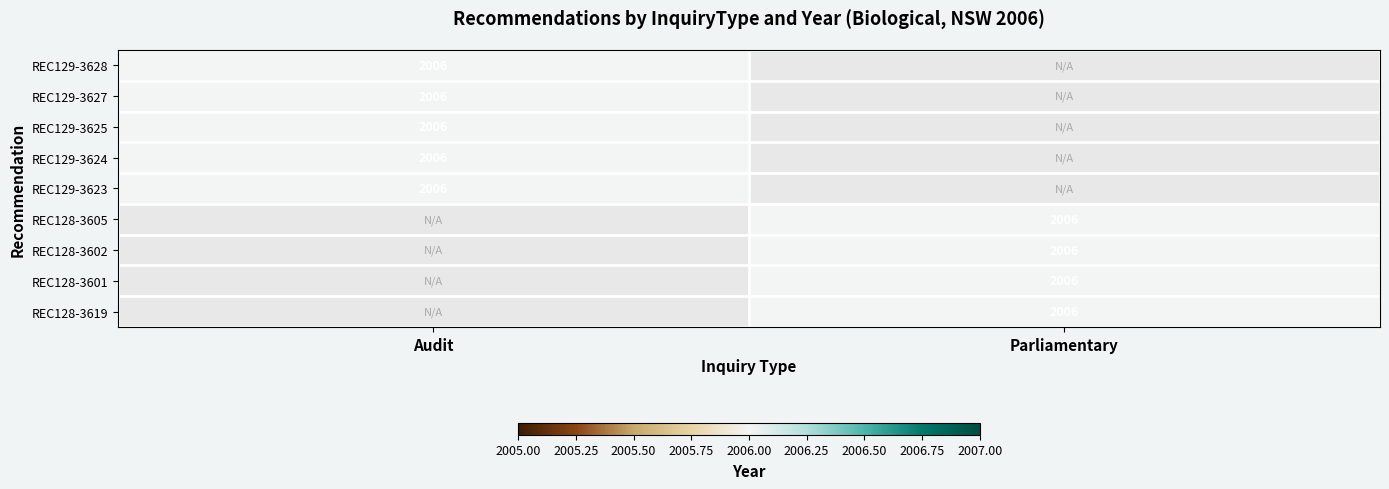

Where is Audit nearest to the value 1003?

REC129-3628